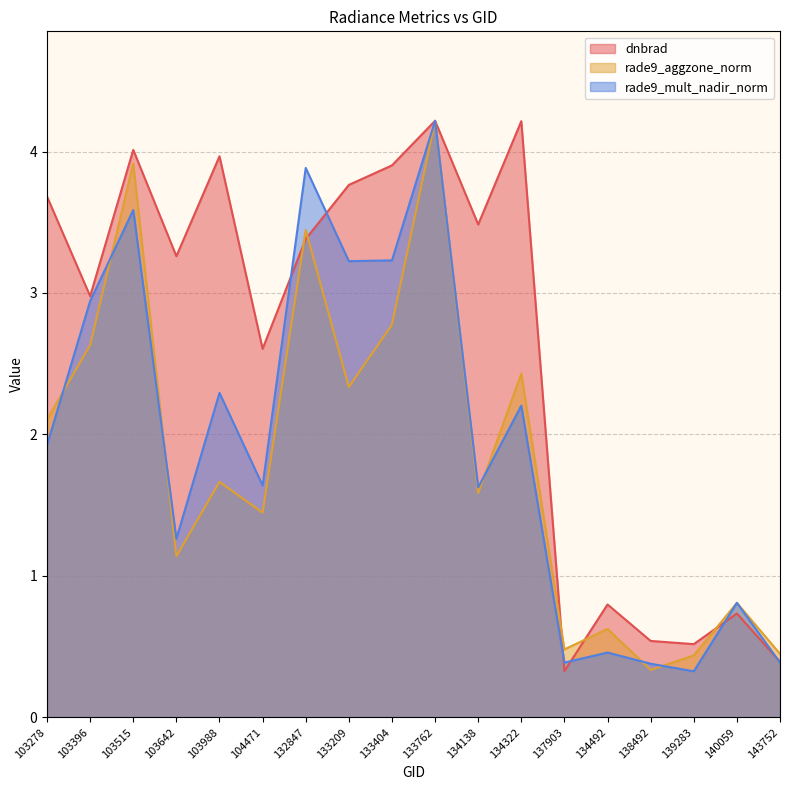

What is the label of the 11th point from the right?

133209